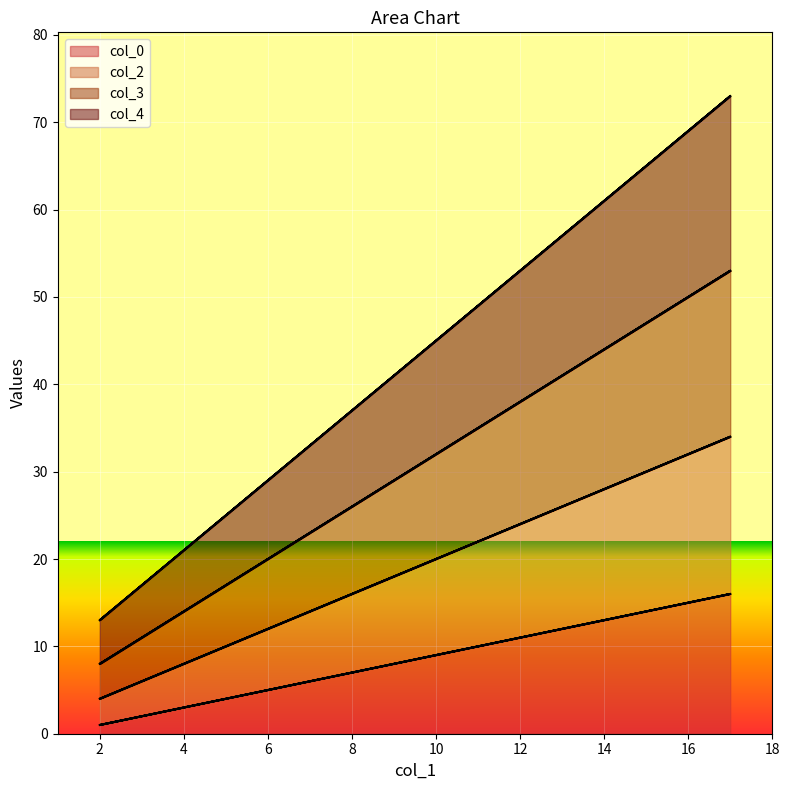

What are all the series names shown in the legend?

col_0, col_2, col_3, col_4